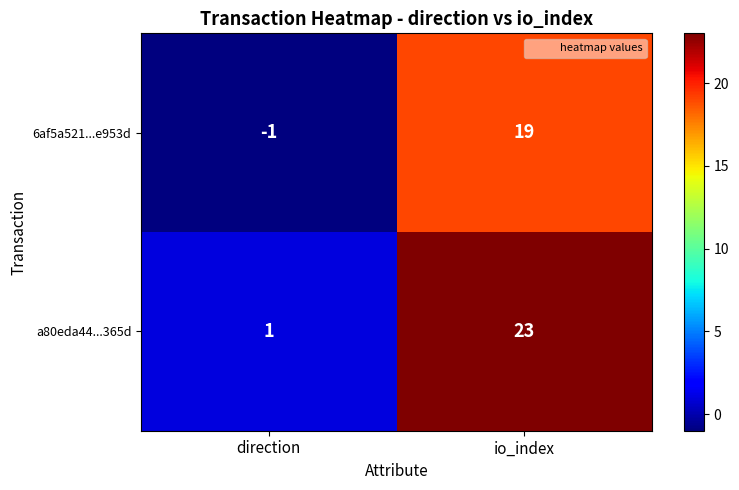

The 6af5a521...e953d series shows 0 at direction. True or false?

False